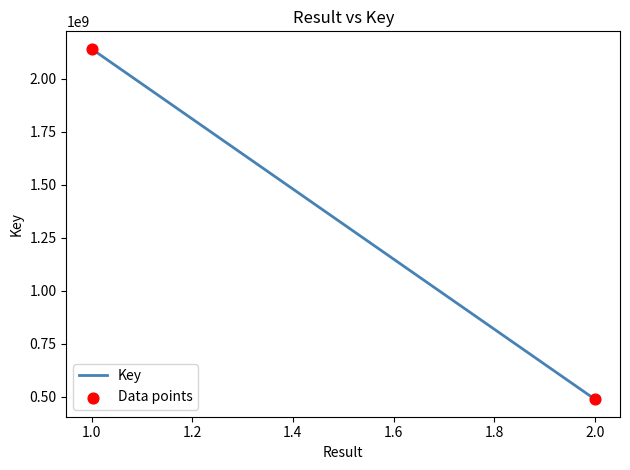

What is the range of Y values (max minus min)?

1651748105